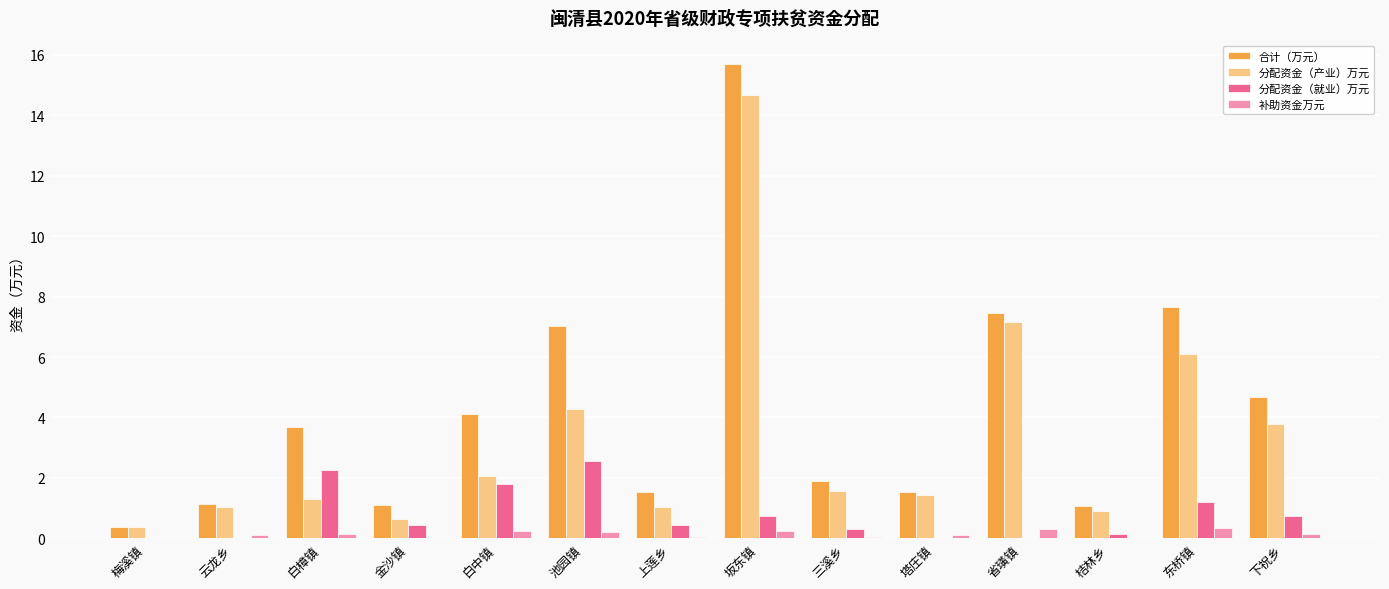

Which series has the largest total across all categories?

合计（万元）